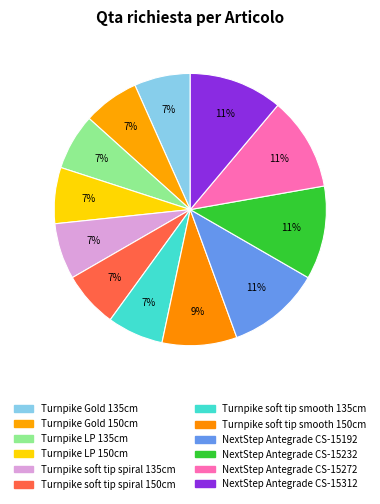

Is it true that Turnpike soft tip spiral 135cm is 1% of the pie?

False